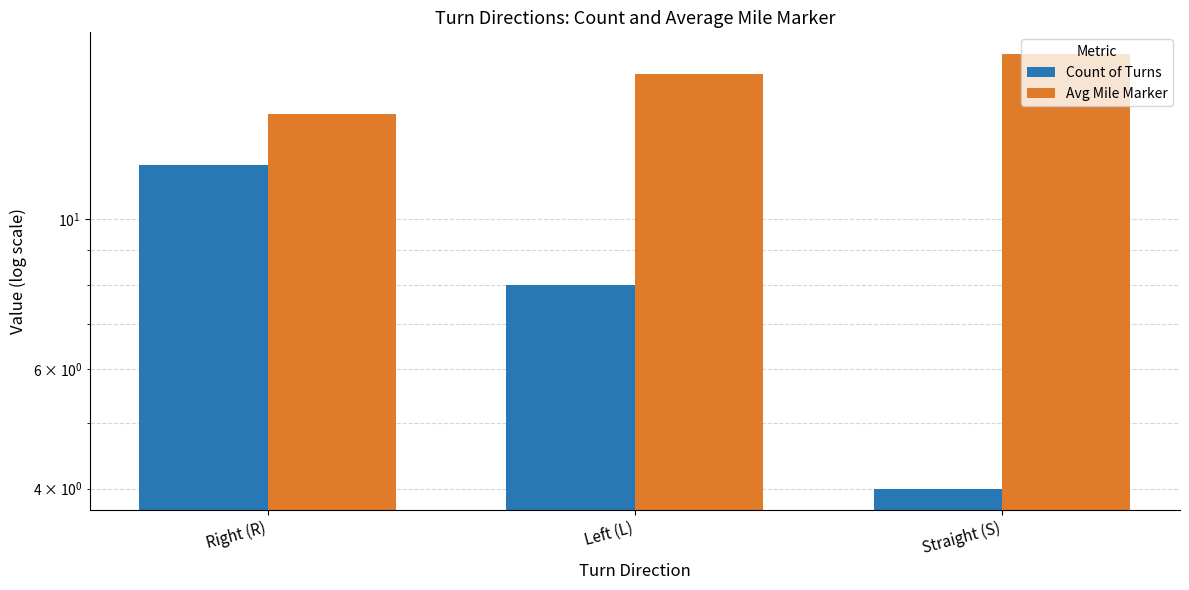

At Left (L), list the series in order from smallest to largest.

Count of Turns, Avg Mile Marker